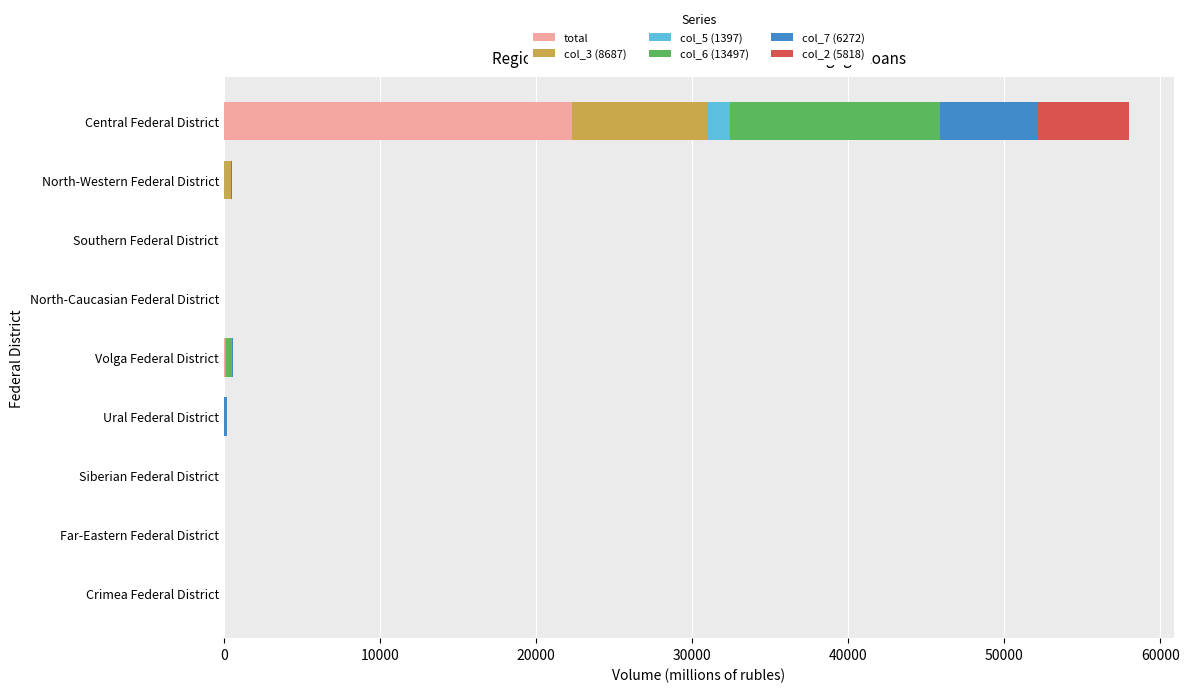

At which label does total reach its peak?

Central Federal District